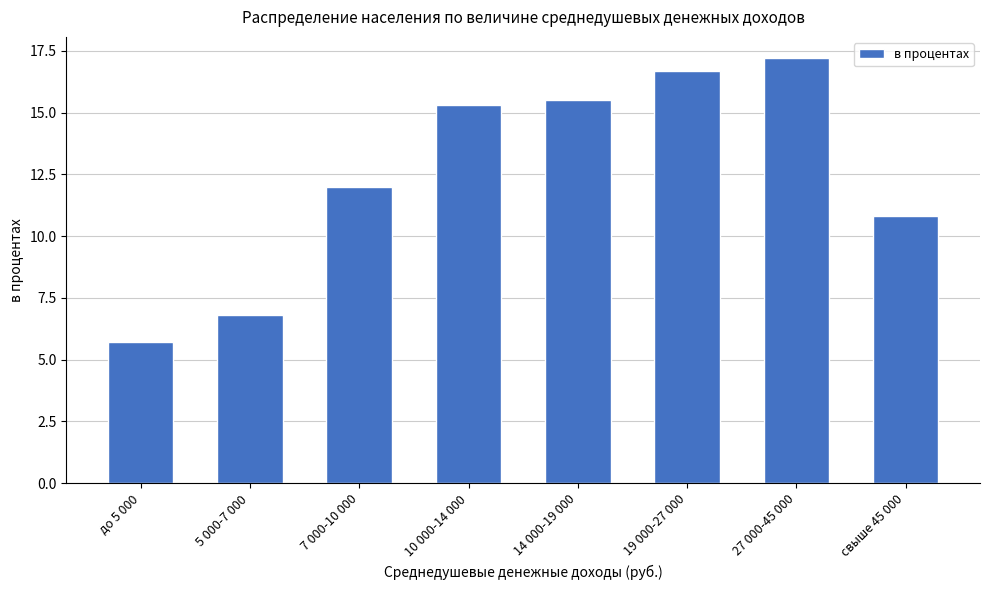

Are the bars grouped side by side (vs. stacked)?

No